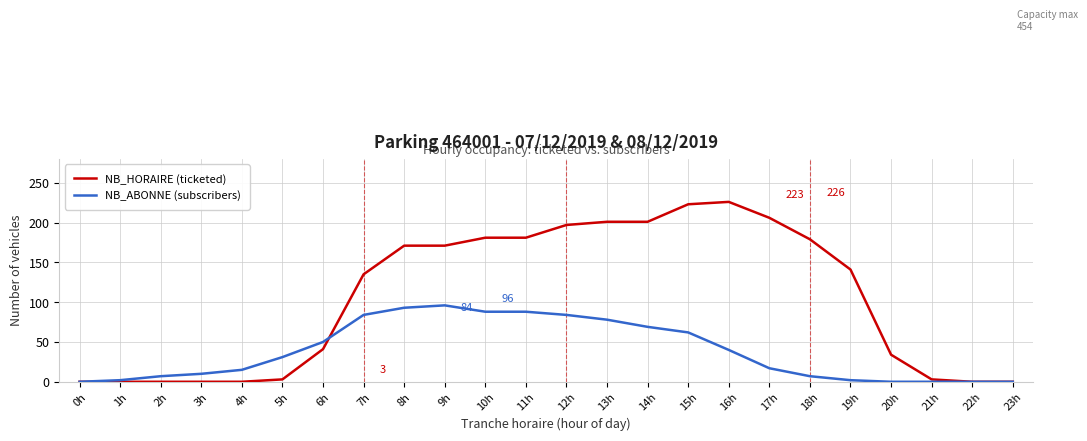

How many lines are shown in the chart?

2